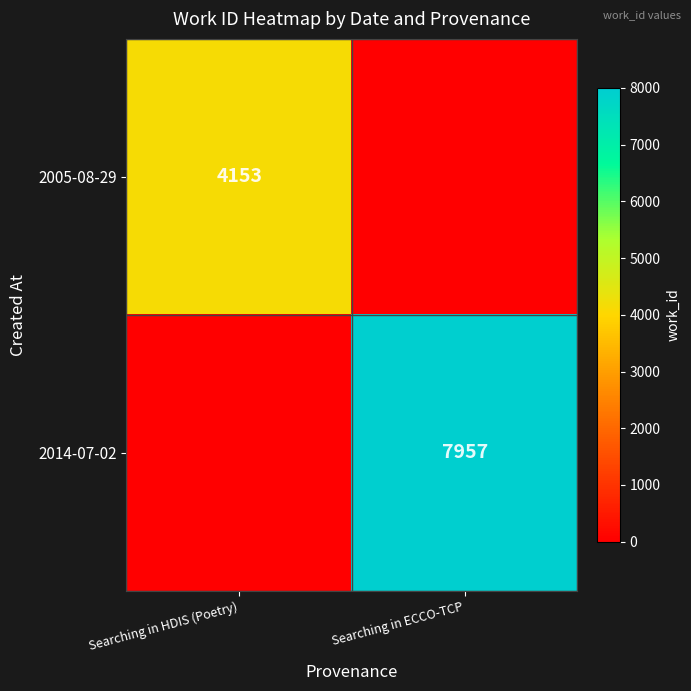

What is the sum of all 2014-07-02 values?

7957